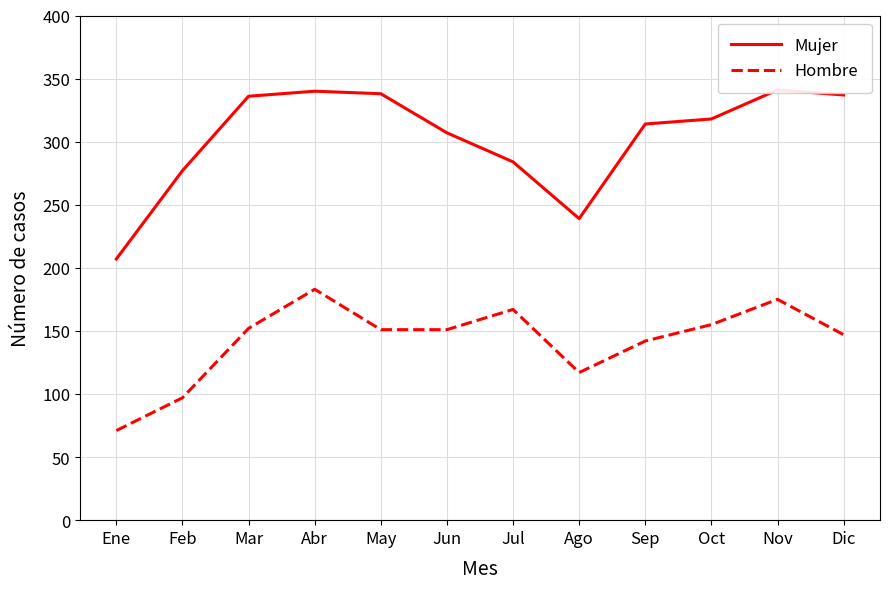

Between Mar and Oct, which series saw the biggest shift?

Mujer